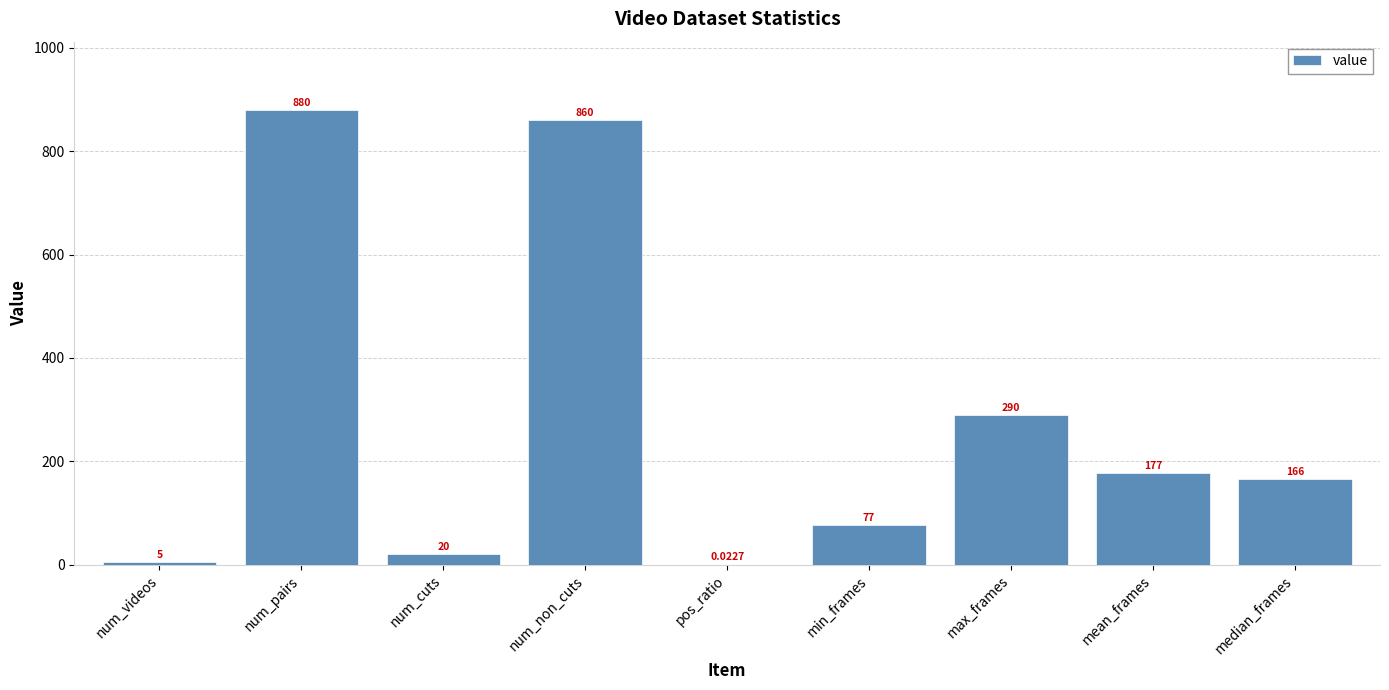

Where is the data nearest to the value 440?

max_frames